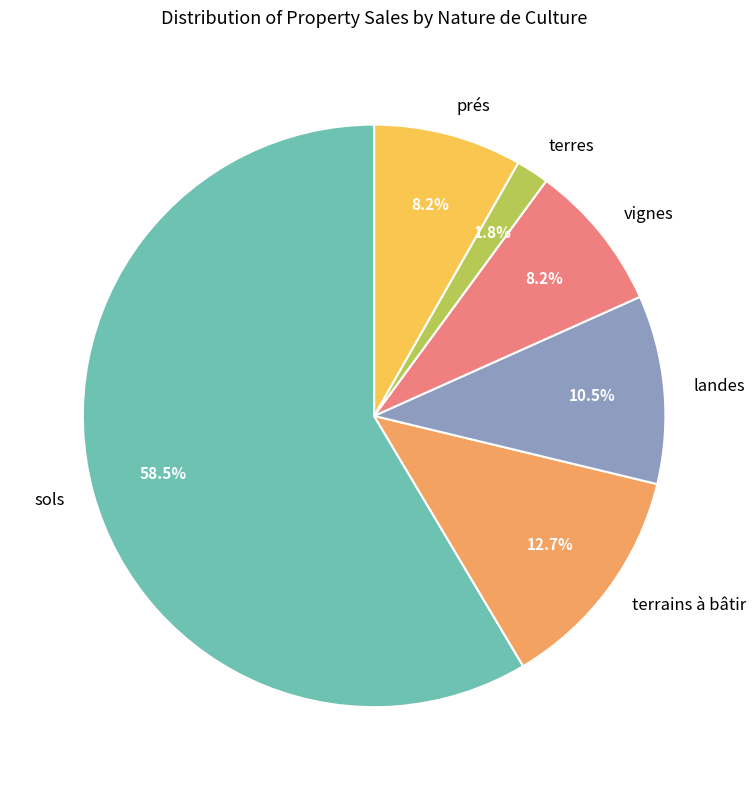

Is there a majority slice in this chart?

Yes